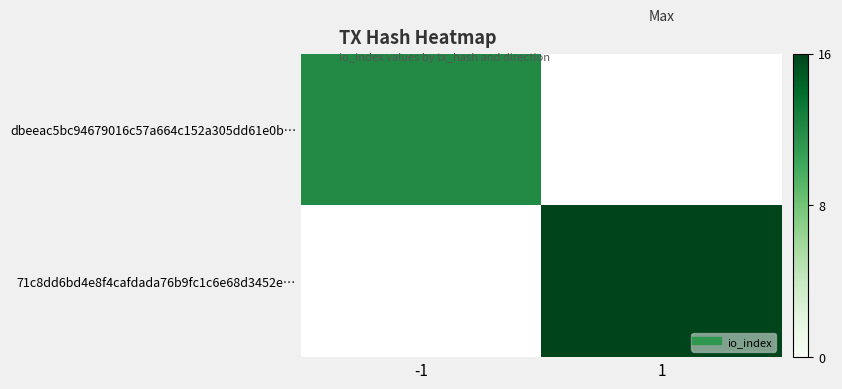

List the series in order of their overall mean, lowest first.

dbeeac5bc94679016c57a664c152a305dd61e0b…, 71c8dd6bd4e8f4cafdada76b9fc1c6e68d3452e…